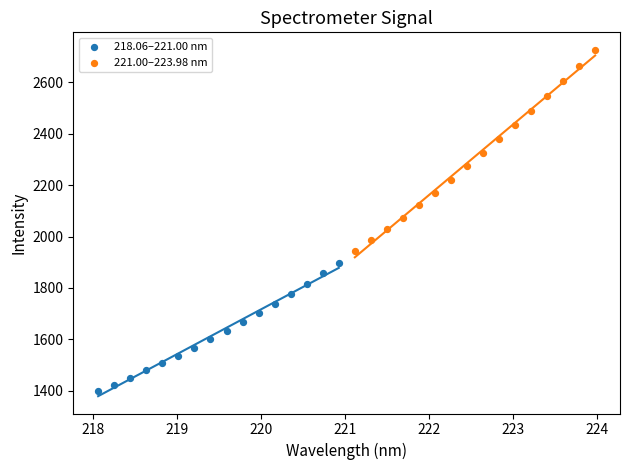

Which series reaches the maximum Y coordinate?

221.00–223.98 nm